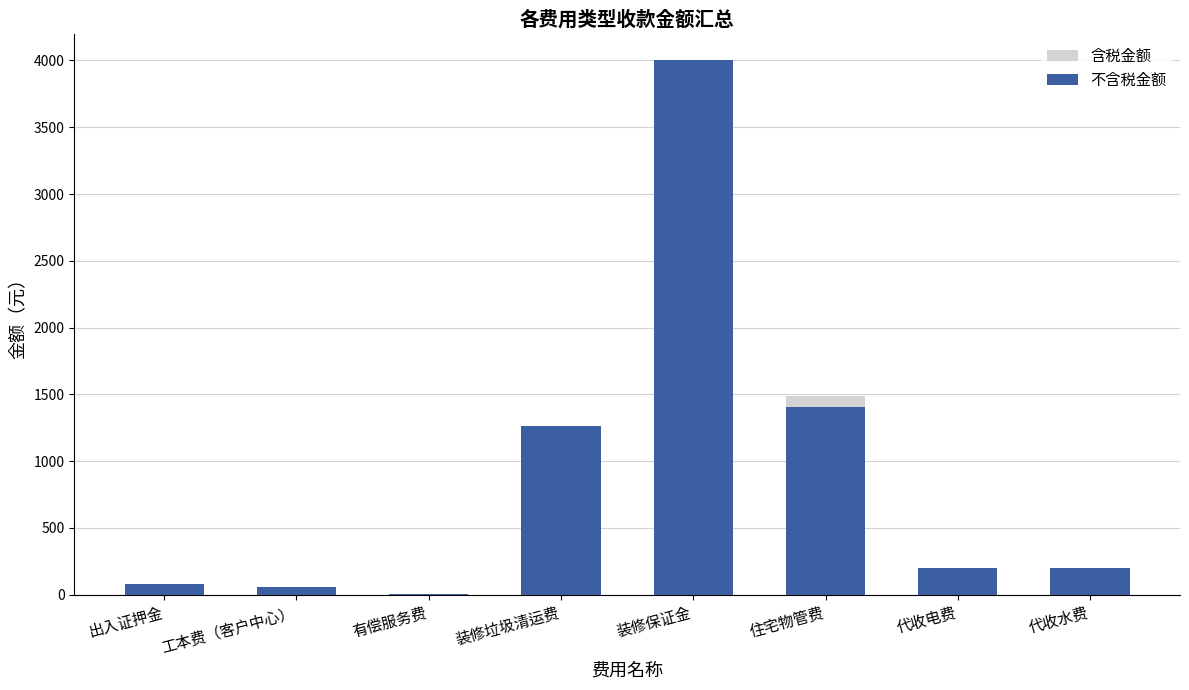

What is the difference between the 含税金额 values at 代收电费 and 工本费（客户中心）?

140.0